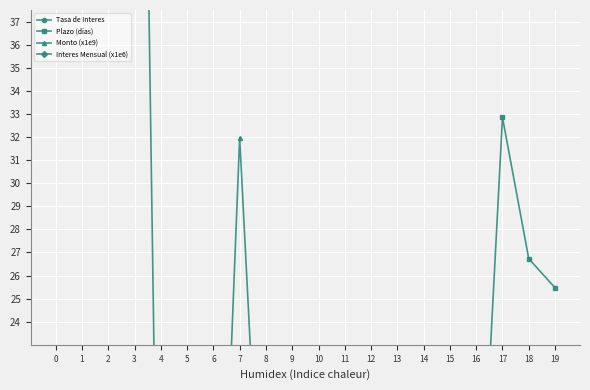

Where do Plazo (dias) and Interes Mensual (x1e6) first cross each other?

3 and 4